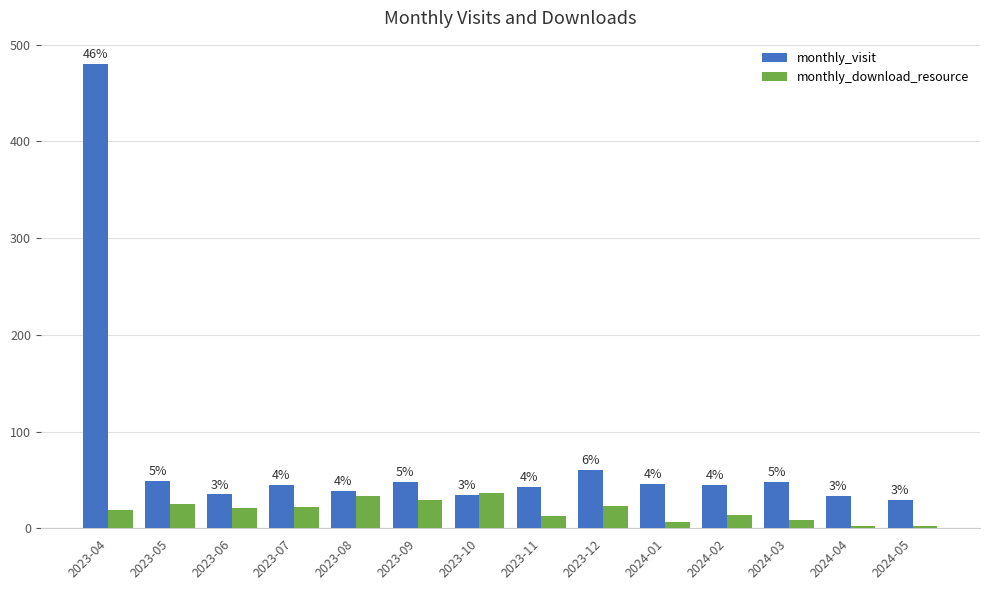

What is the sum of all monthly_download_resource values?

255